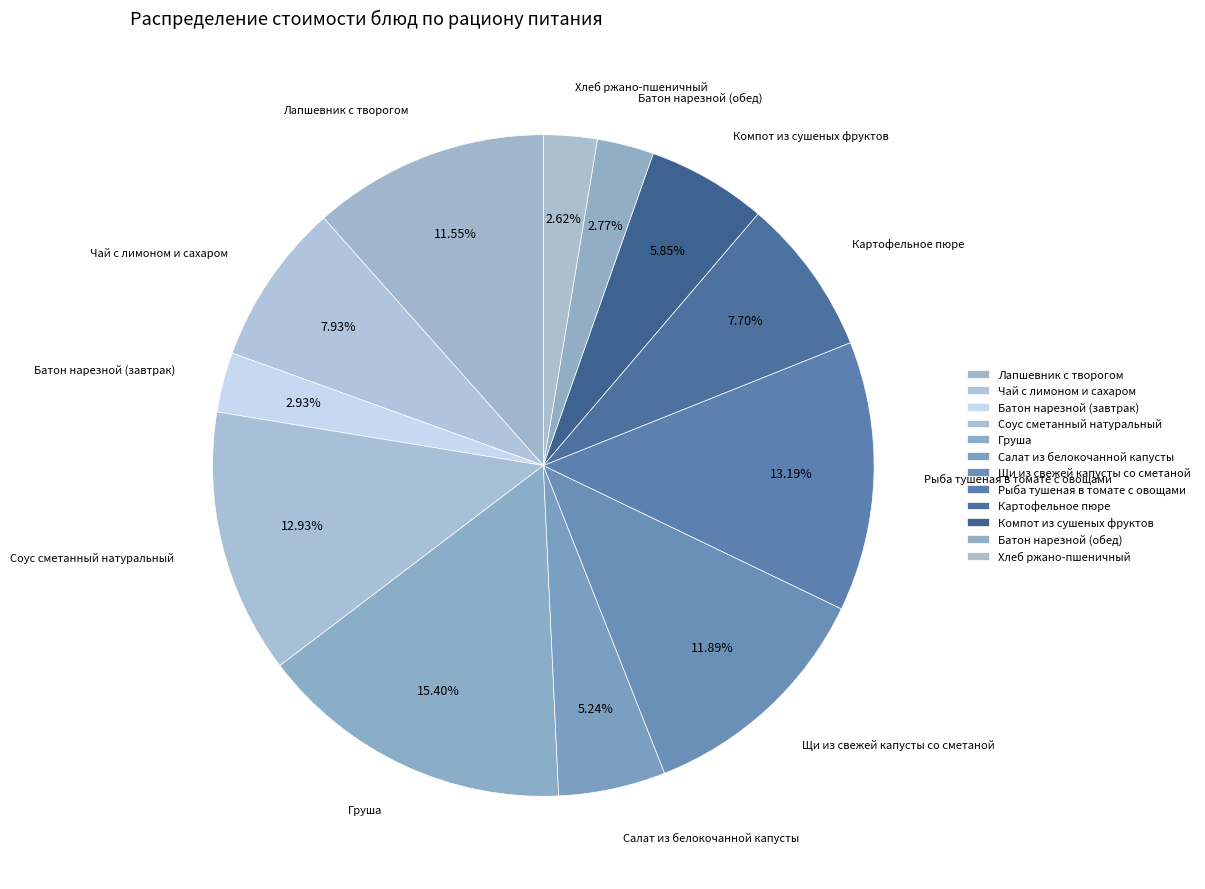

How much of the chart is everything except Груша?

84.6%